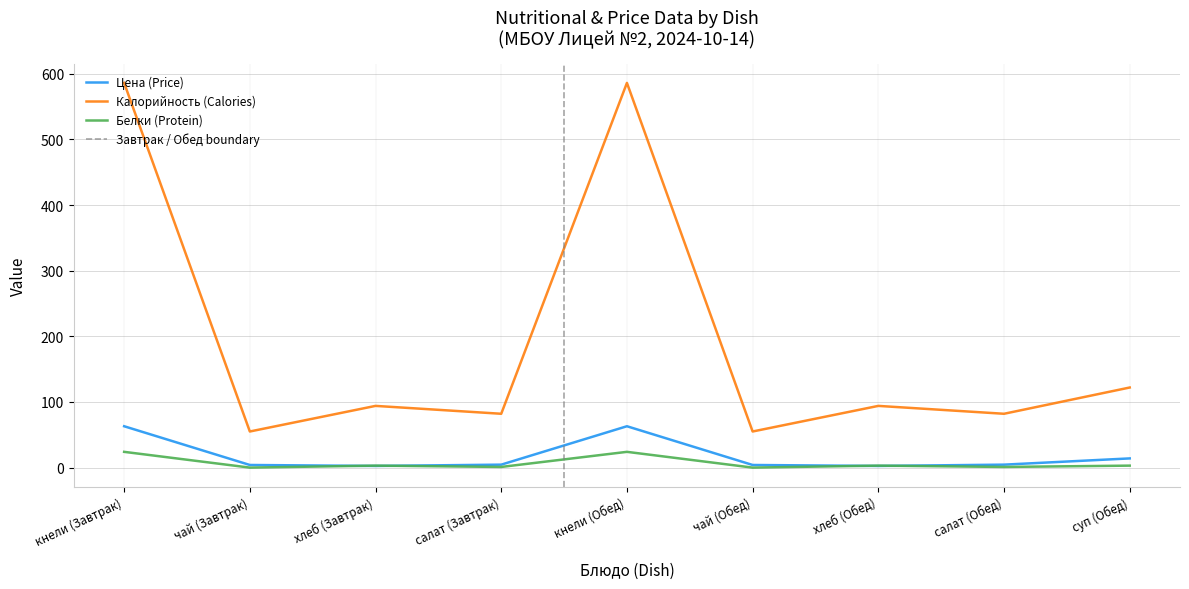

Read the Цена (Price) value at суп (Обед).

14.0